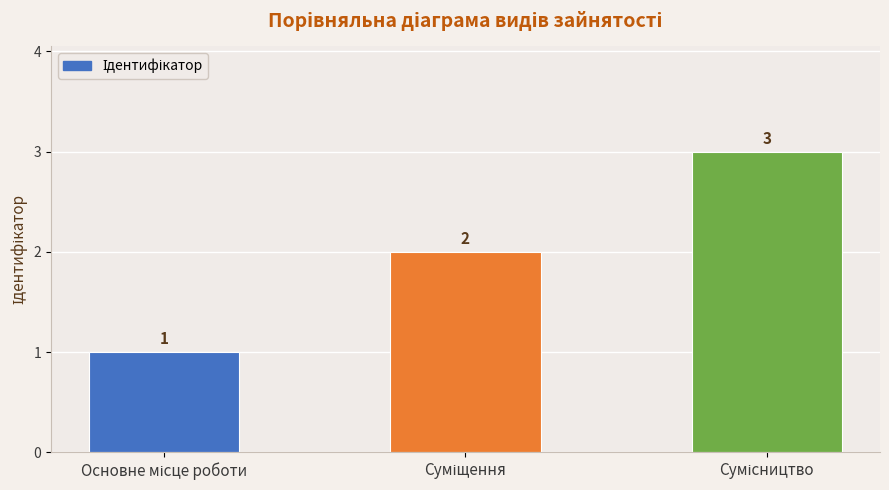

How many values are between 1 and 3?

3